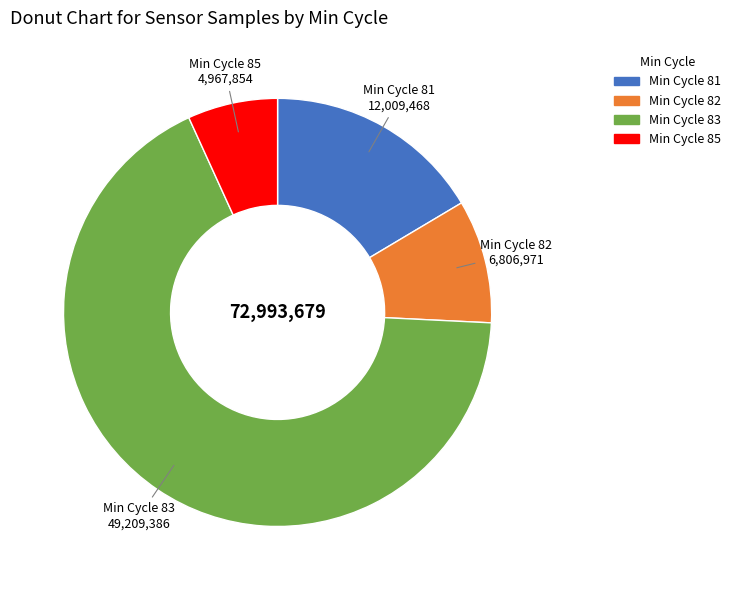

Does any single category account for the majority?

Yes